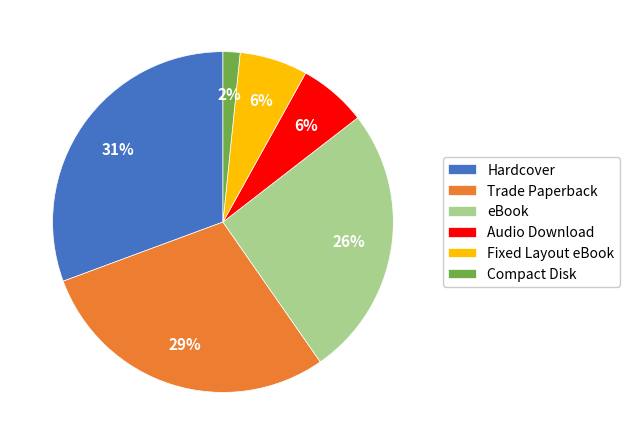

Combined, do Audio Download and Hardcover account for over 50%?

No